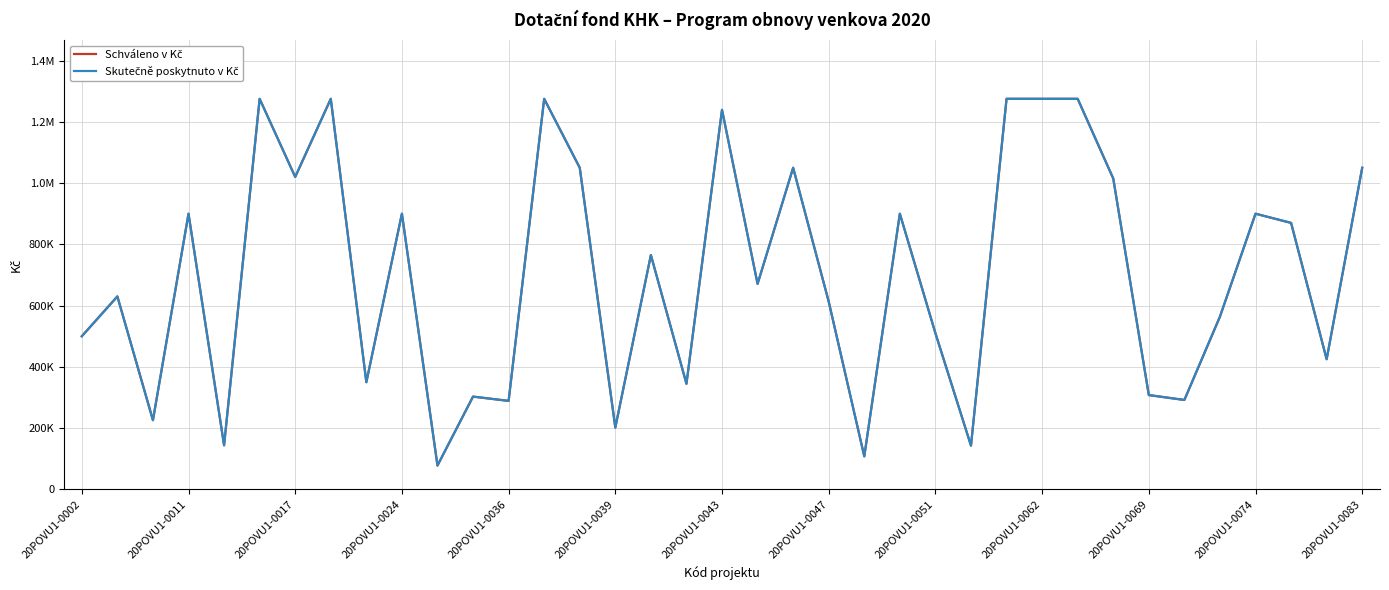

At how many categories does at least one series exceed 646578?

19